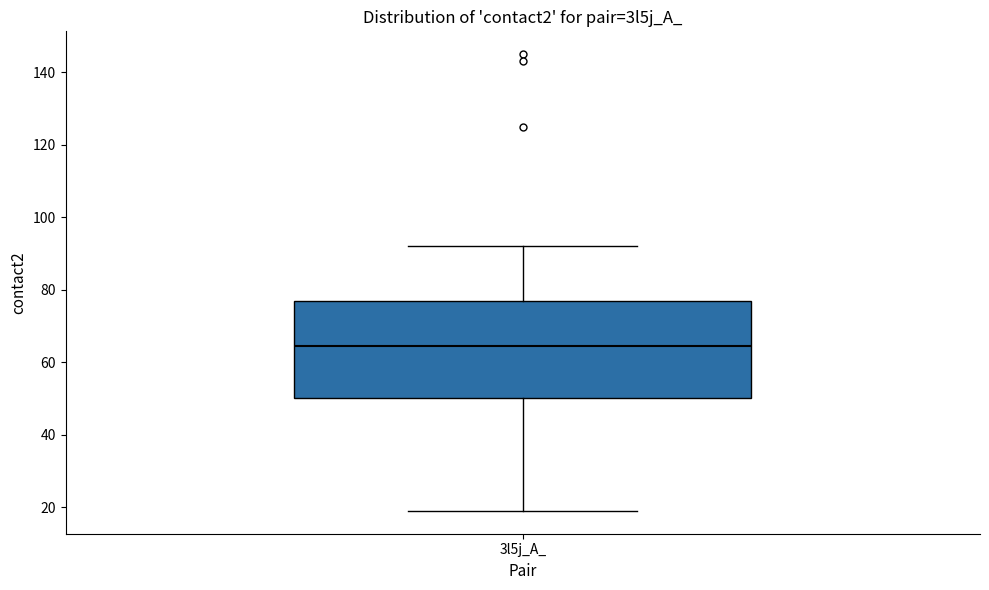

Where does the lower whisker of the box for 3l5j_A_ end on the y-axis? The values are not printed on the chart, so give them approximately, as read against the axis.

20